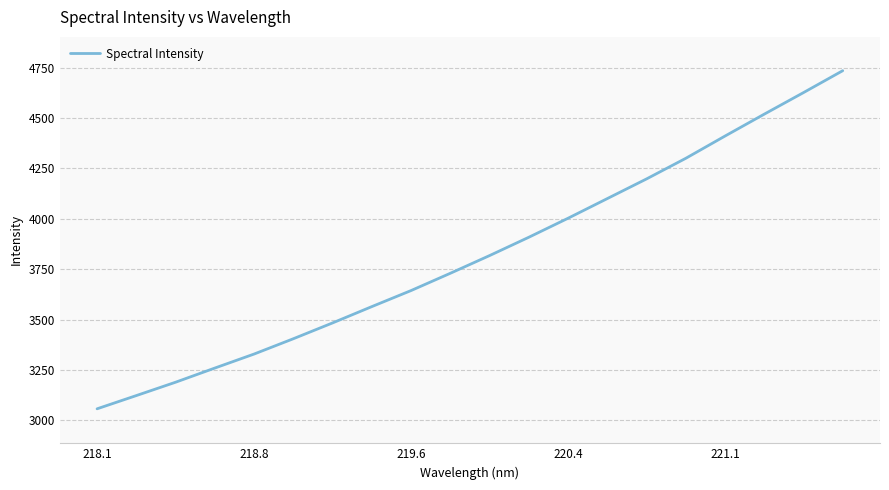

What is the greatest value displayed?

4734.8